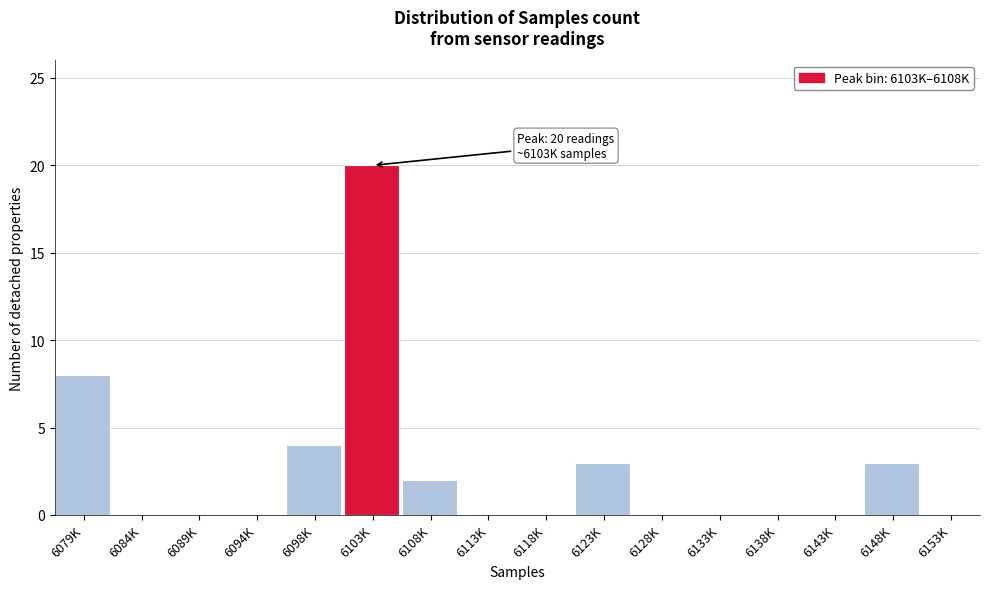

Reading left to right, extract all data points from this chart.

6079K=8	6084K=0	6089K=0	6094K=0	6098K=4	6103K=20	6108K=2	6113K=0	6118K=0	6123K=3	6128K=0	6133K=0	6138K=0	6143K=0	6148K=3	6153K=0